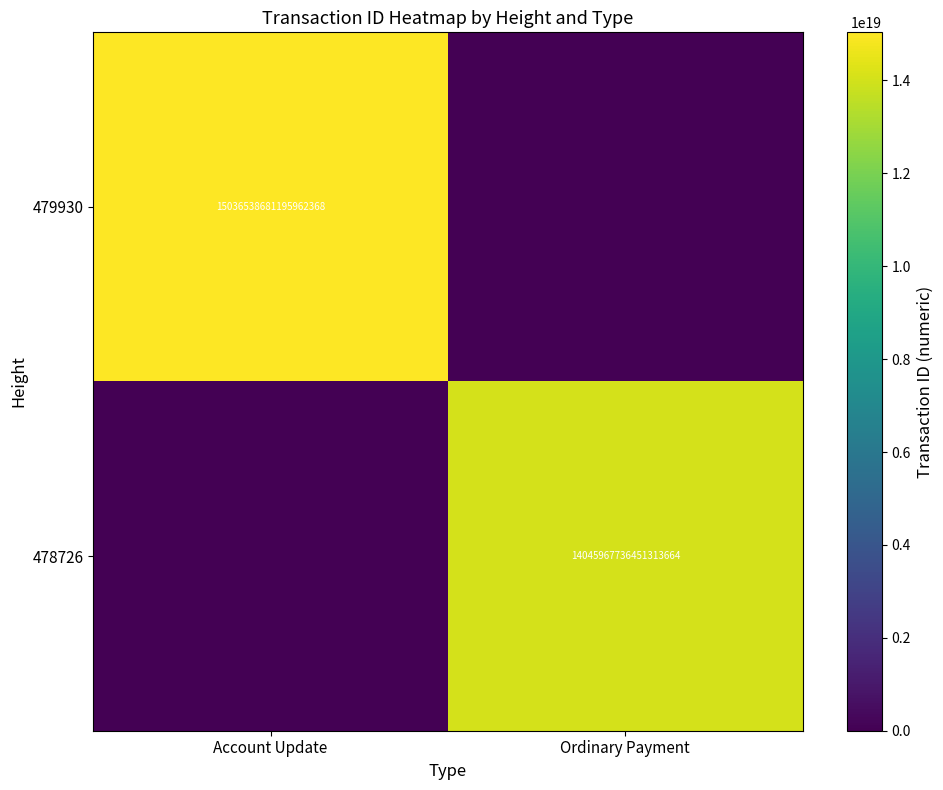

True or false: 479930 has a value of 15036538681195962368 at Account Update.

True